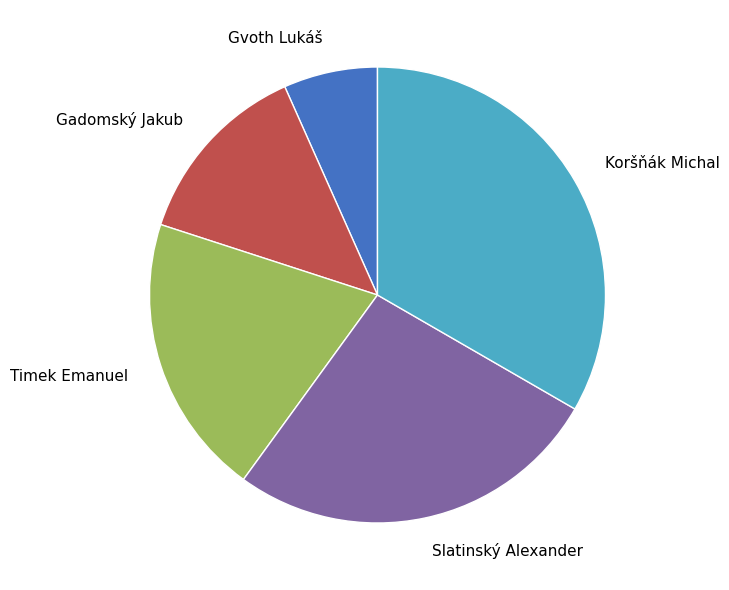

Is it true that Gvoth Lukáš is 16% of the pie?

False